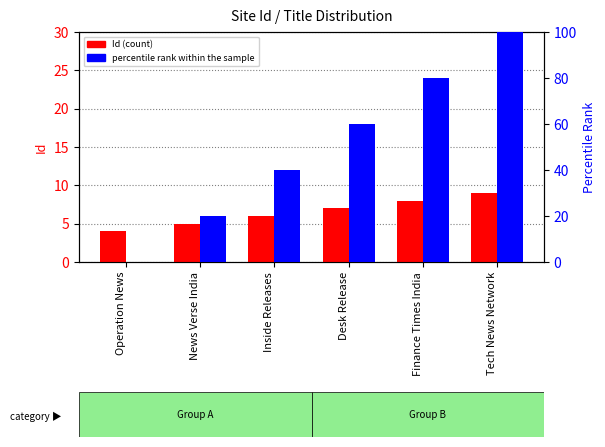

How many values in percentile rank within the sample are above zero?

5